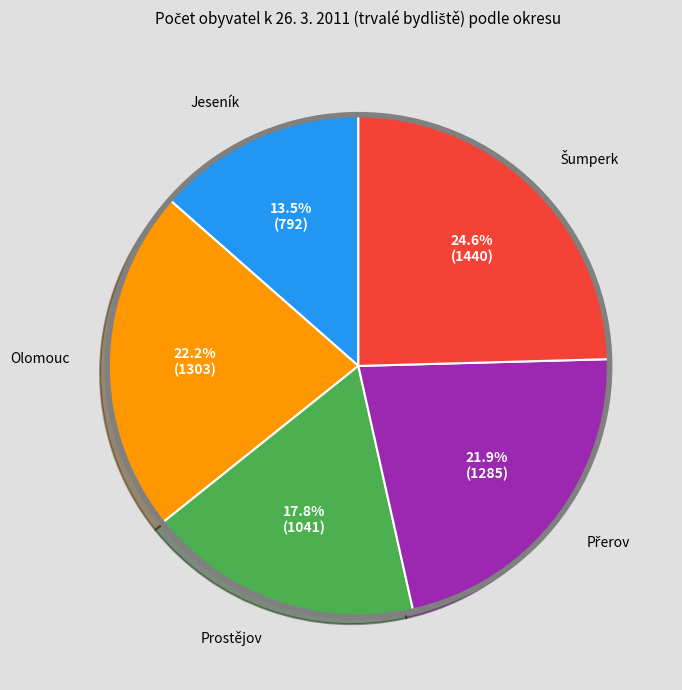

Is there any slice that represents more than half of the pie?

No